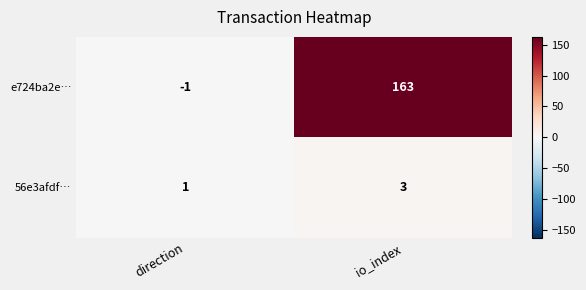

How many values in e724ba2e… are below zero?

1